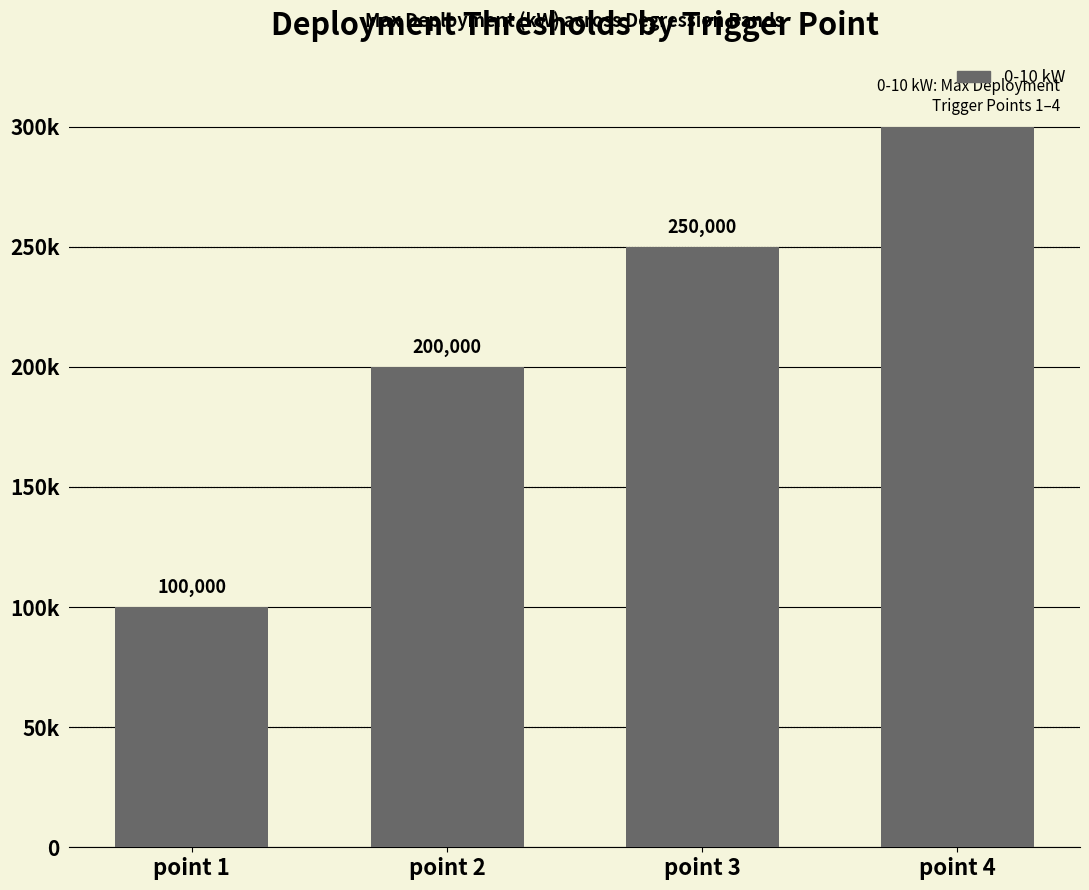

What is the value of the 2nd bar from the left?

200000